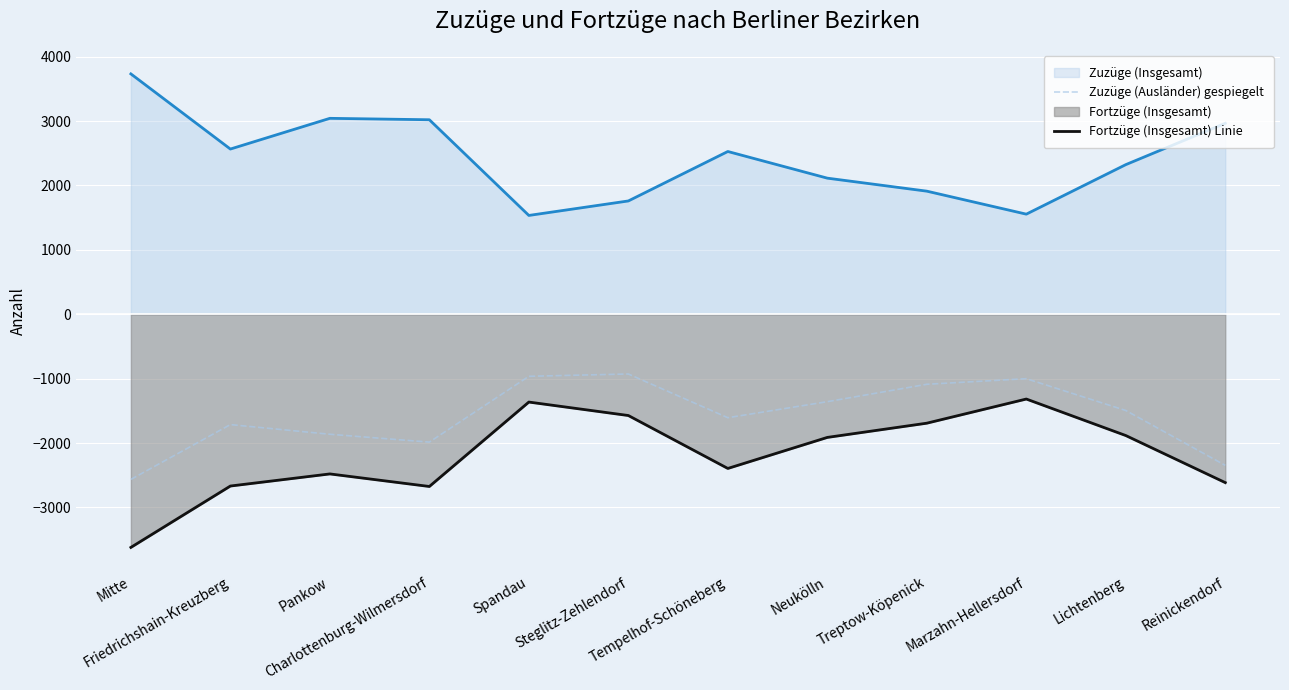

What is the label of the 10th point from the left?

Marzahn-Hellersdorf